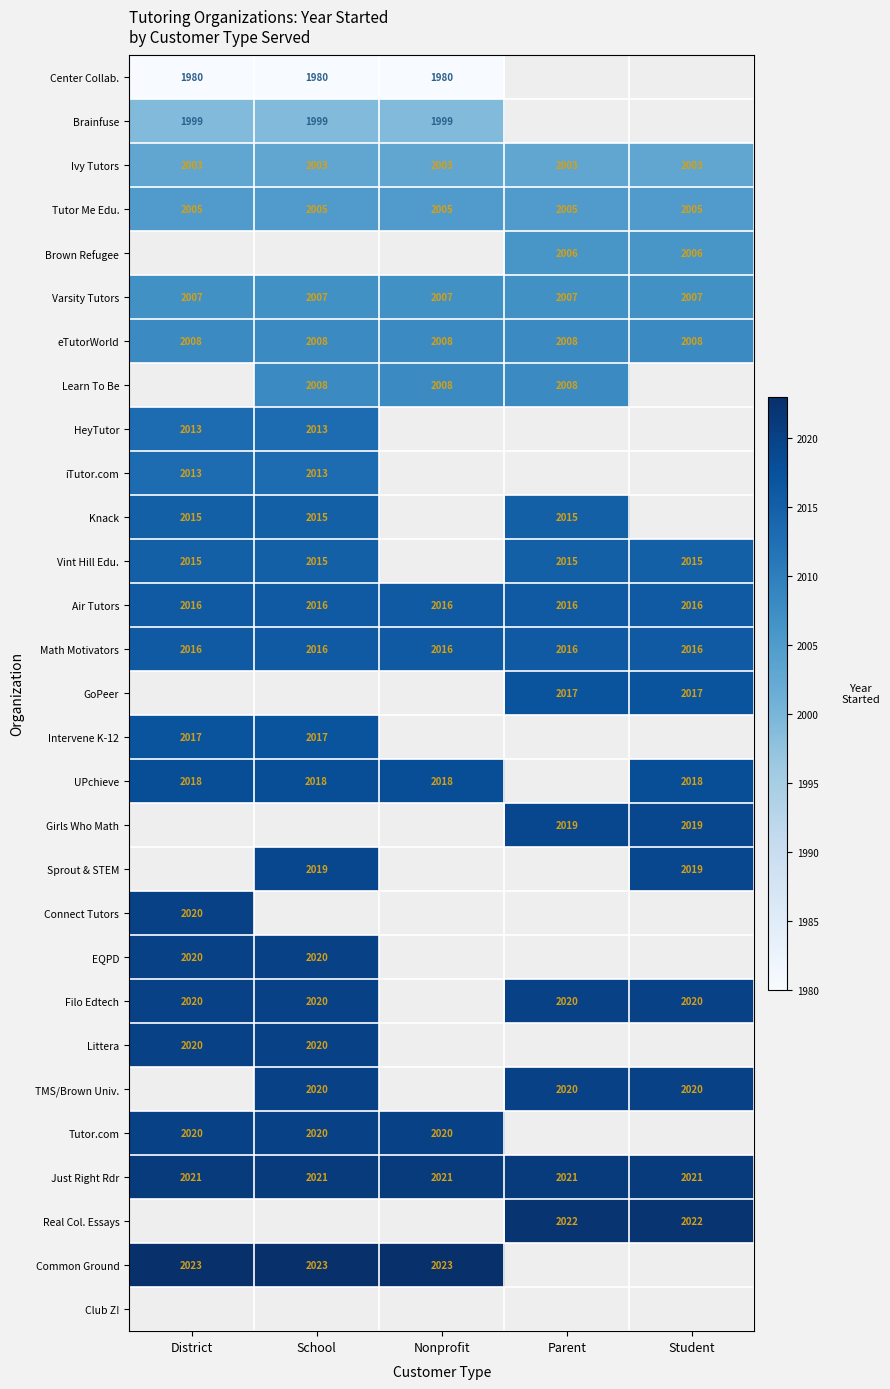

What is the sum of all Air Tutors values?

10080